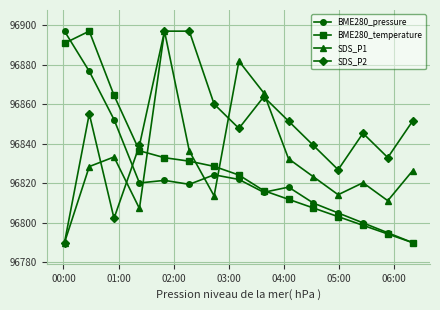

True or false: SDS_P2 has more than 2 interior local peaks.

True